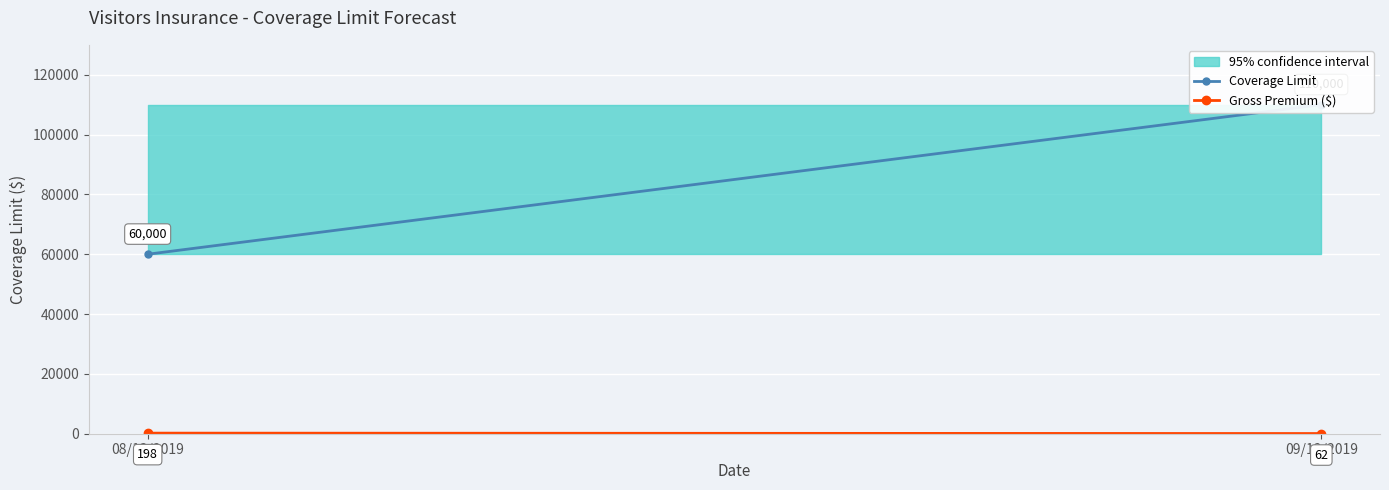

Which has a higher value, 08/13/2019 or 09/12/2019?

09/12/2019